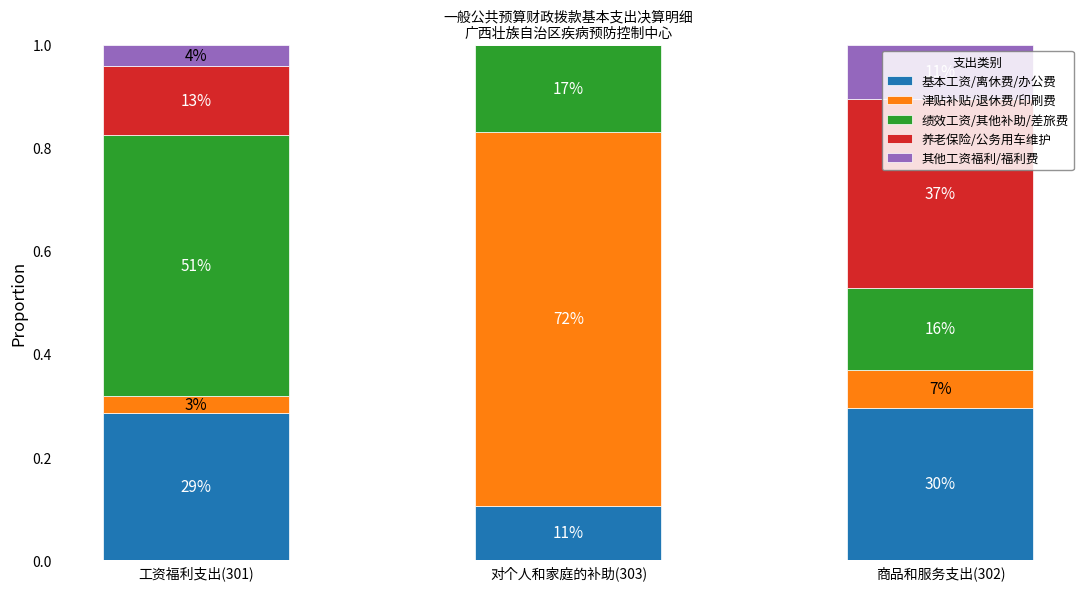

What is the approximate value of 绩效工资/其他补助/差旅费 at 商品和服务支出(302)?

0.2